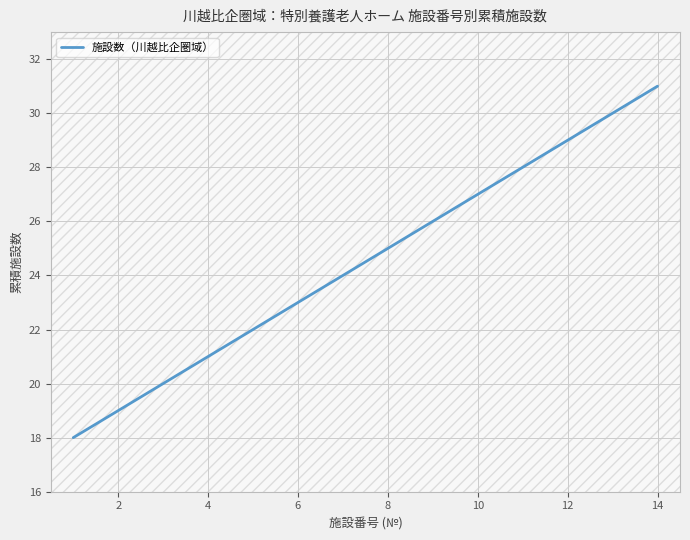

What is the greatest value displayed?

31